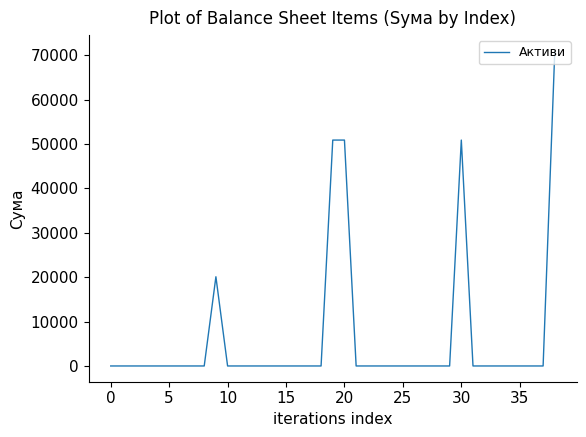

What is the difference between the maximum and minimum values?

70996